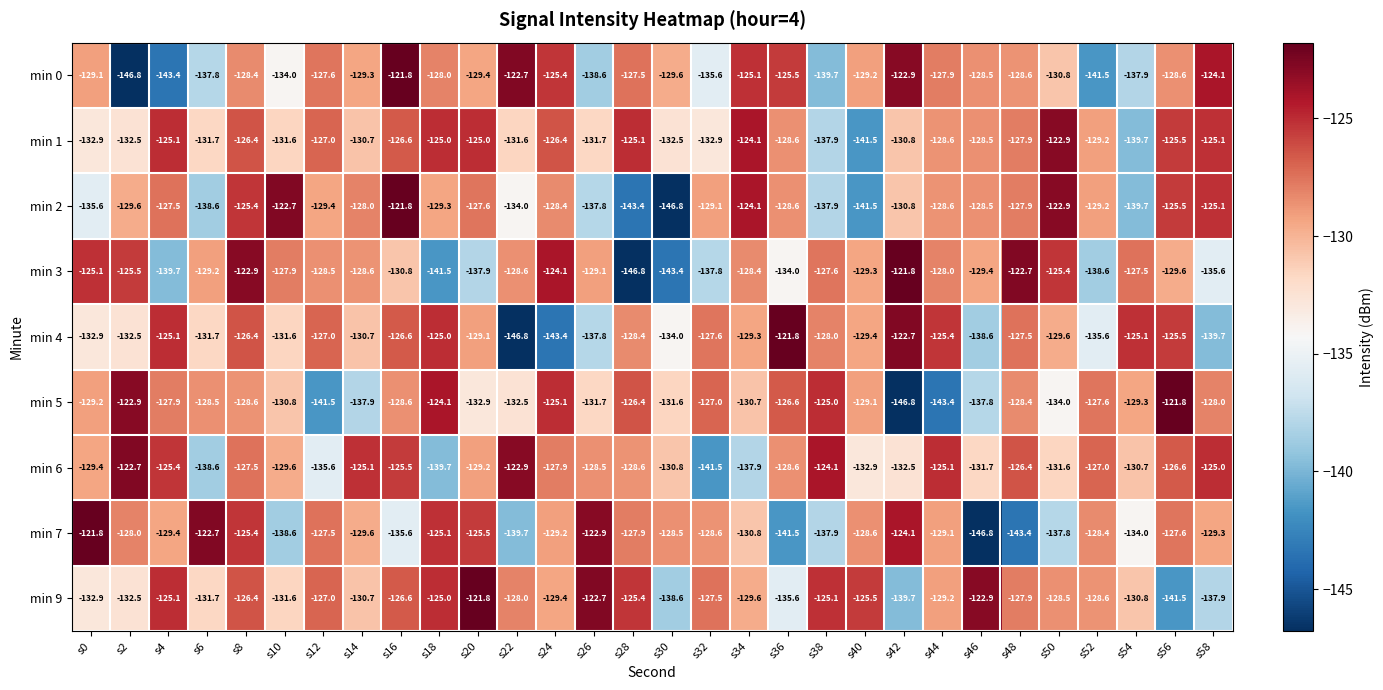

What is the spread (max minus min) of values at s38?

15.6